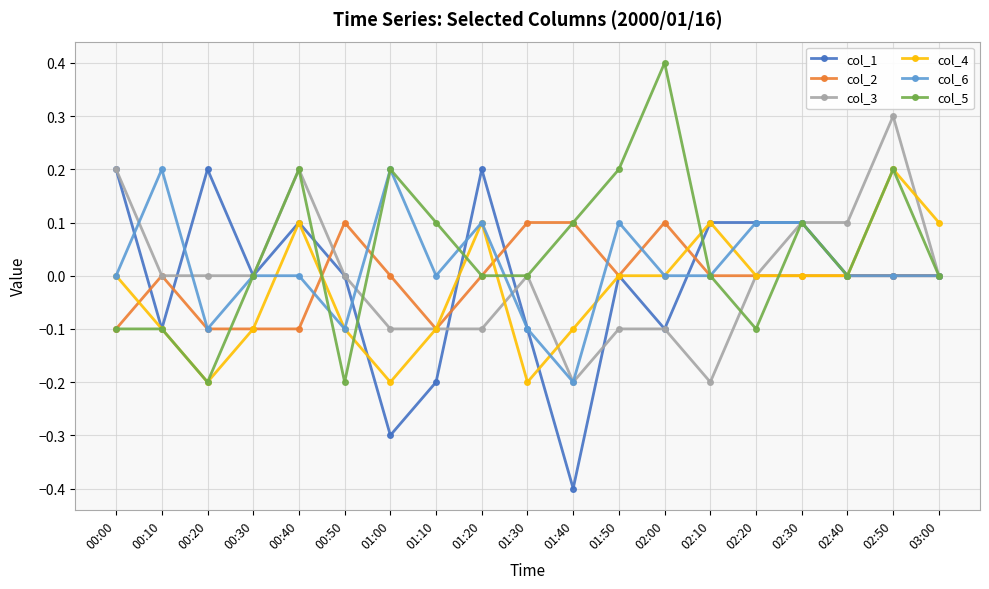

Is the value of col_5 at 02:00 greater than the value of col_2 at 01:20?

Yes